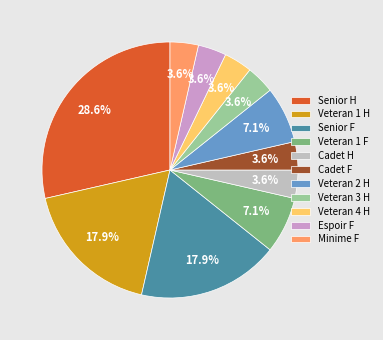

To the nearest percent, what is the combined percentage of Cadet H and Senior F?

21%